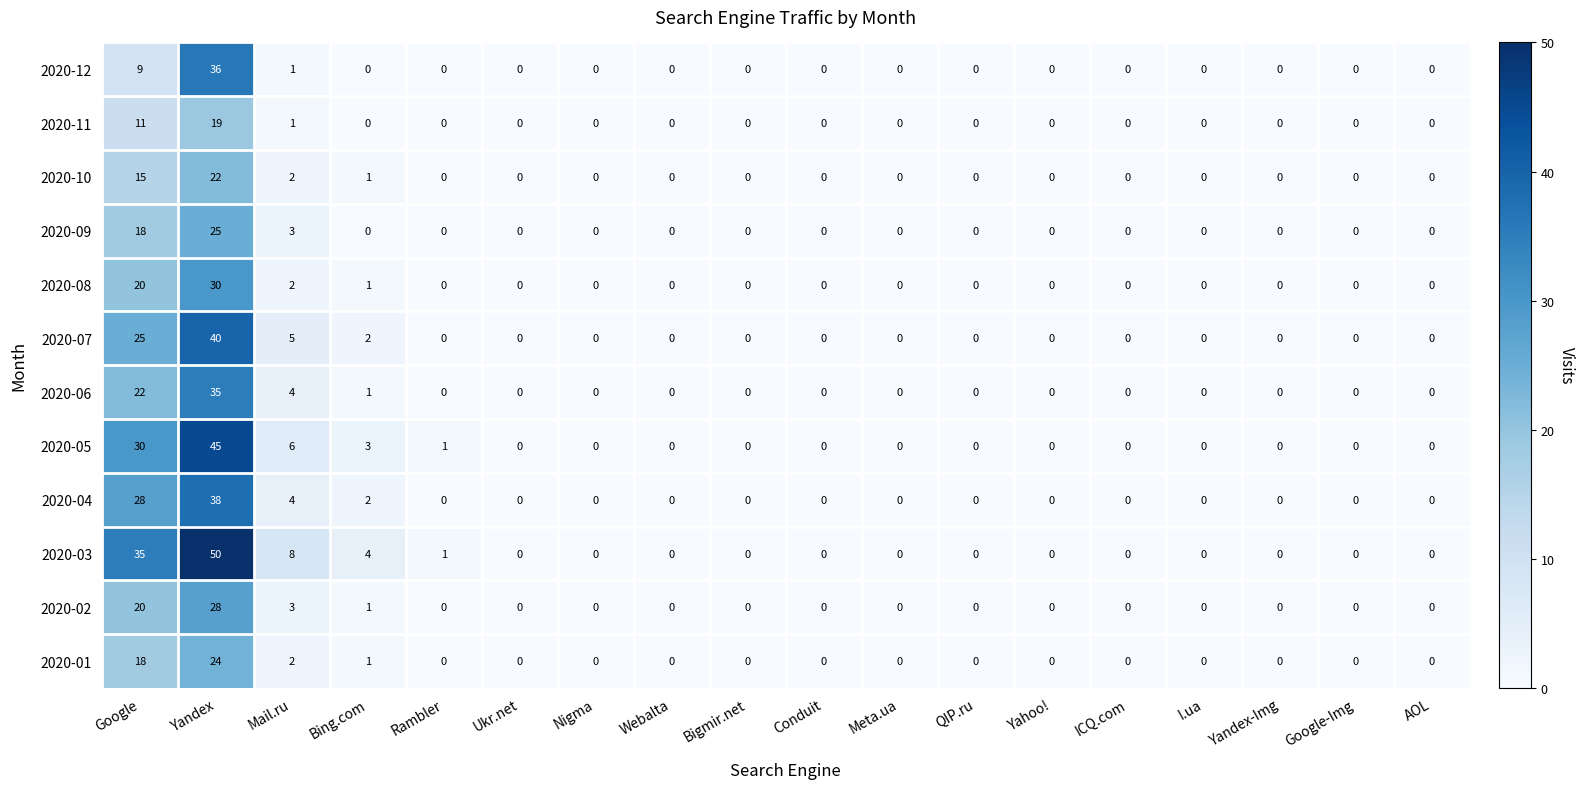

What is the maximum value shown in the chart?

50